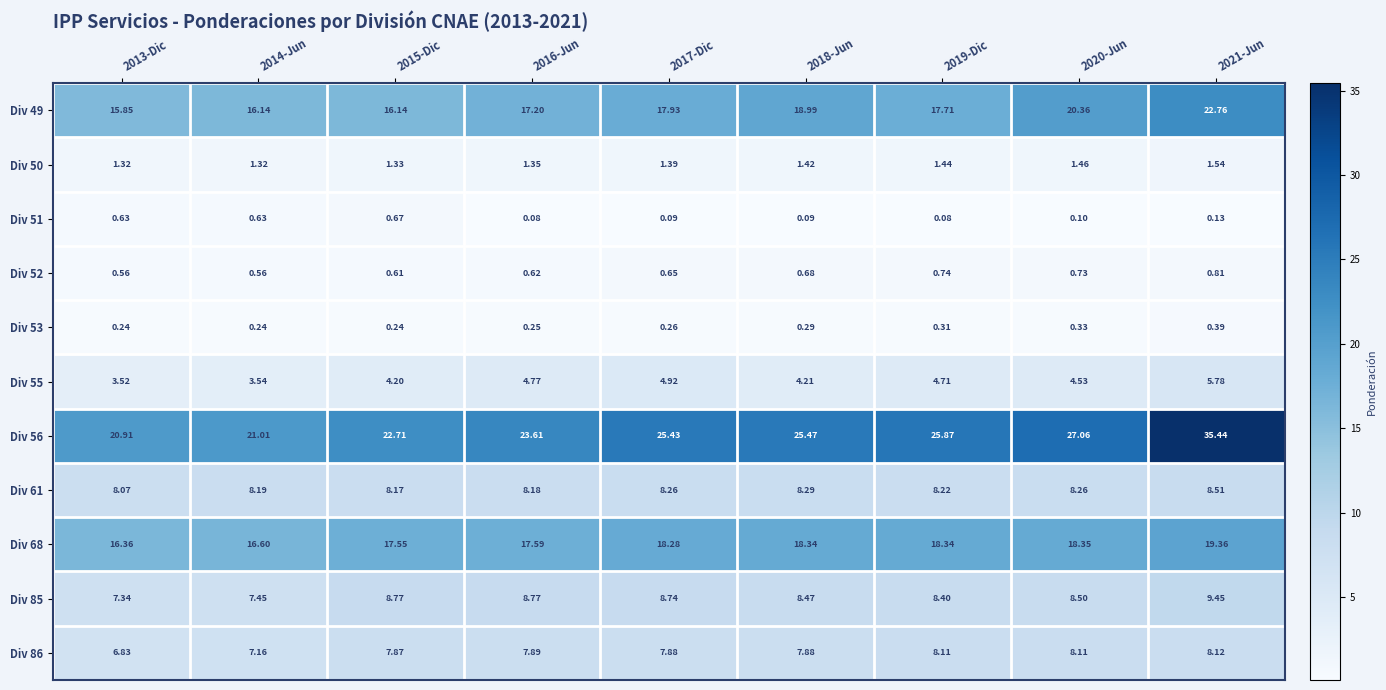

Is the value of Div 55 at 2015-Dic greater than the value of Div 56 at 2015-Dic?

No